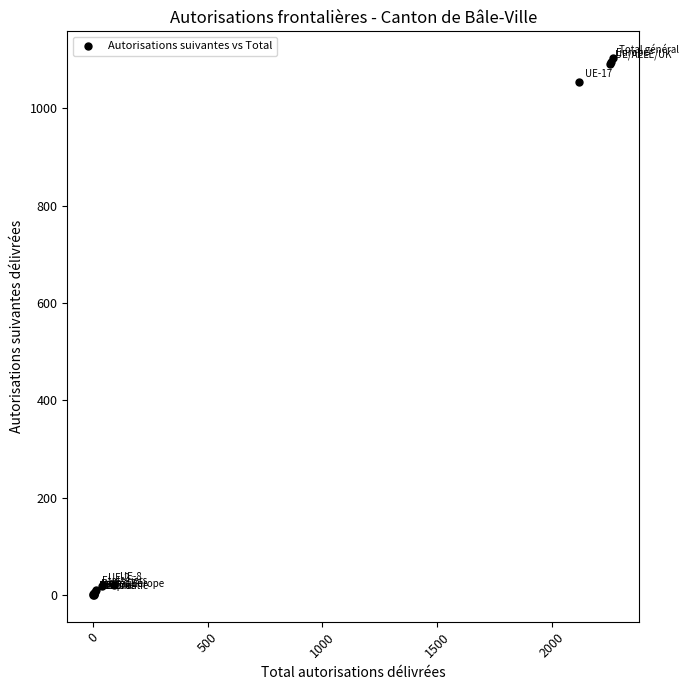

What Y value in the scatter plot is closest to 551?

1053